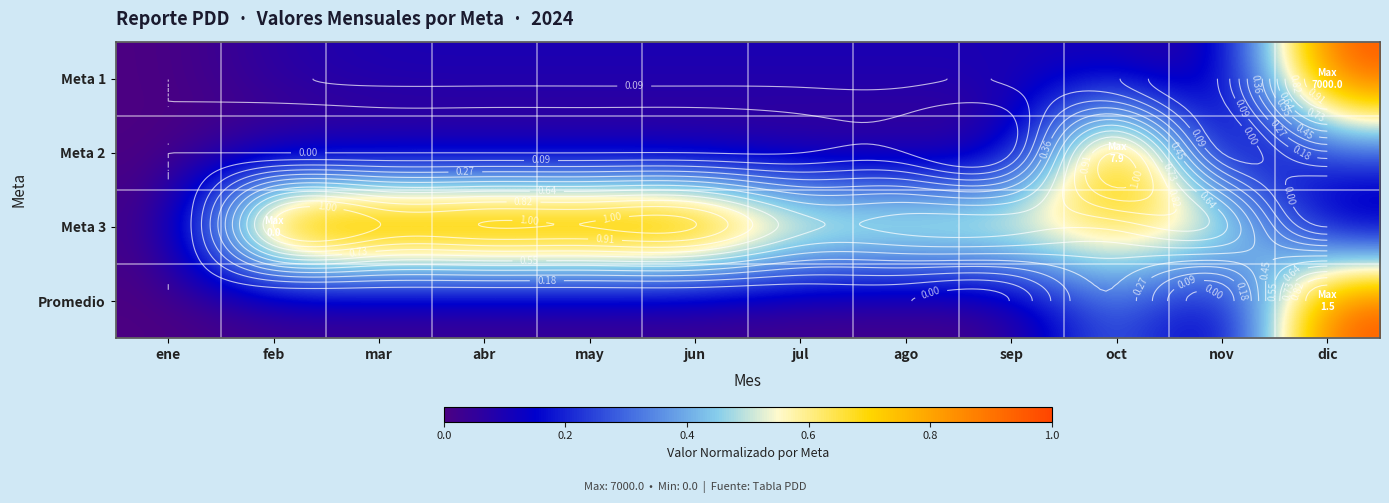

What value does the Meta 1 series have at ago?

0.1